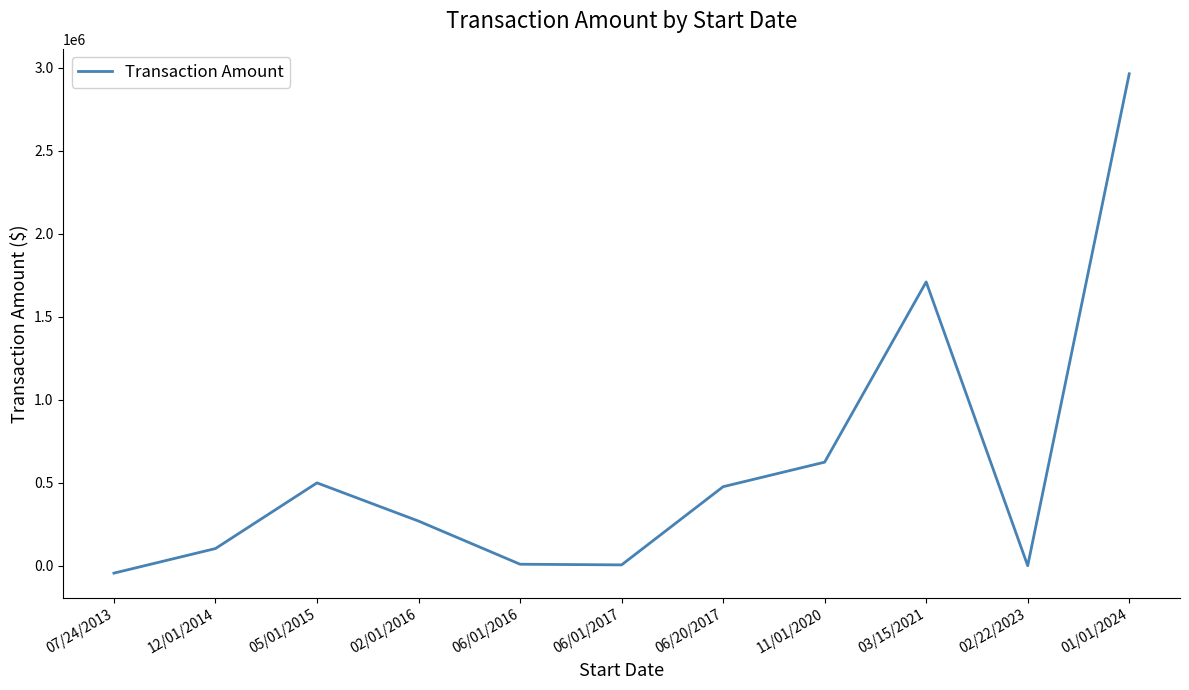

Between 05/01/2015 and 03/15/2021, which is larger?

03/15/2021